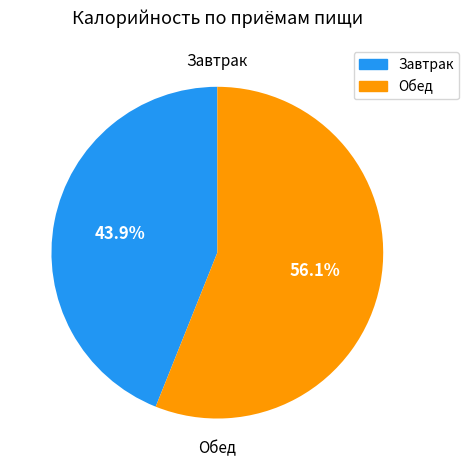

Rank the categories by value from highest to lowest.

Обед, Завтрак